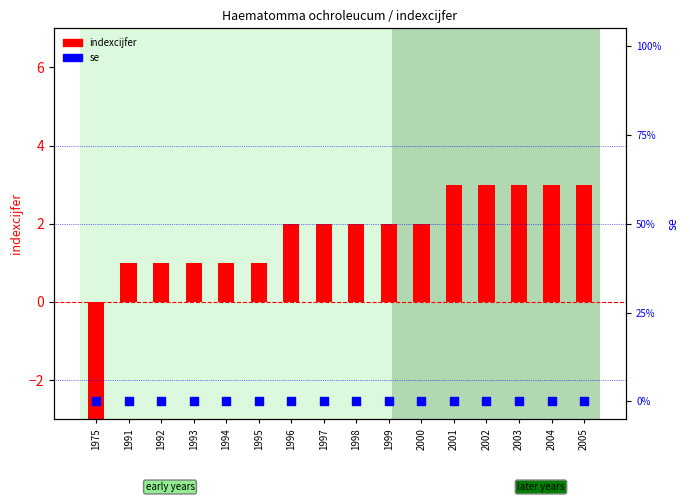

Is the value of se at 1975 greater than the value of indexcijfer at 2003?

No